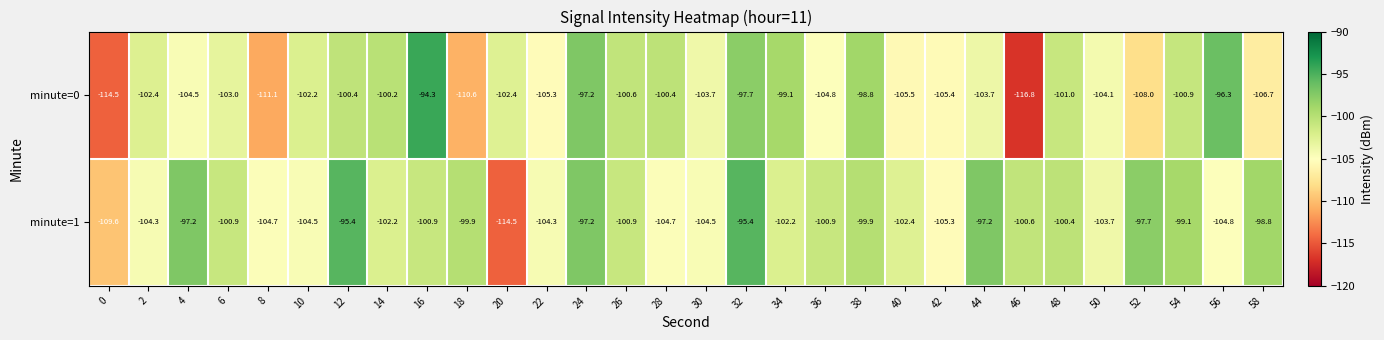

What is the total value across all series at 36?

-205.7